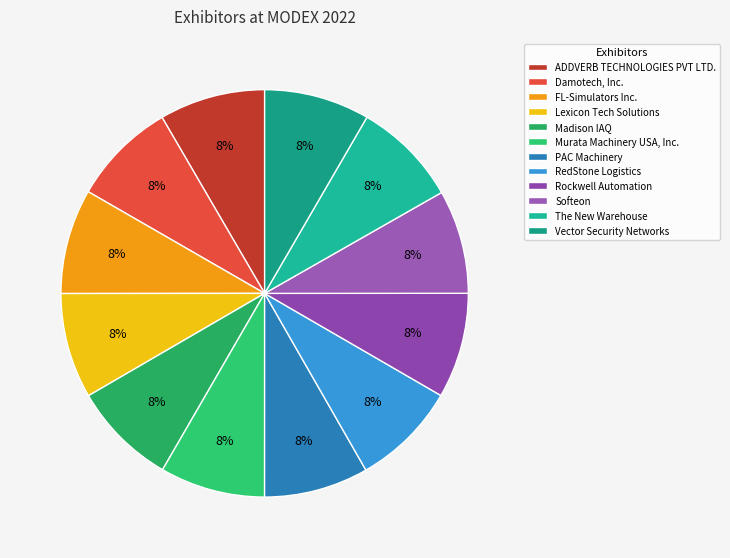

True or false: The New Warehouse accounts for 16% of the total.

False